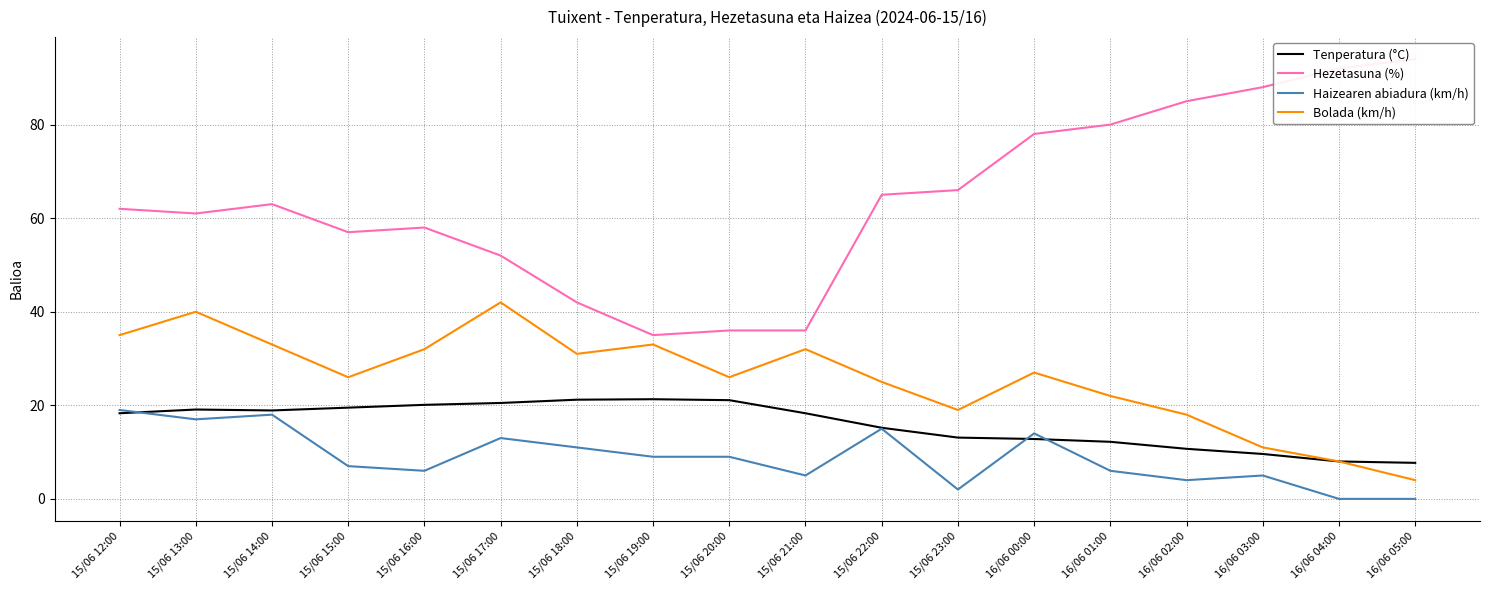

The value of Haizearen abiadura (km/h) at 15/06 17:00 is 13.0. True or false?

True